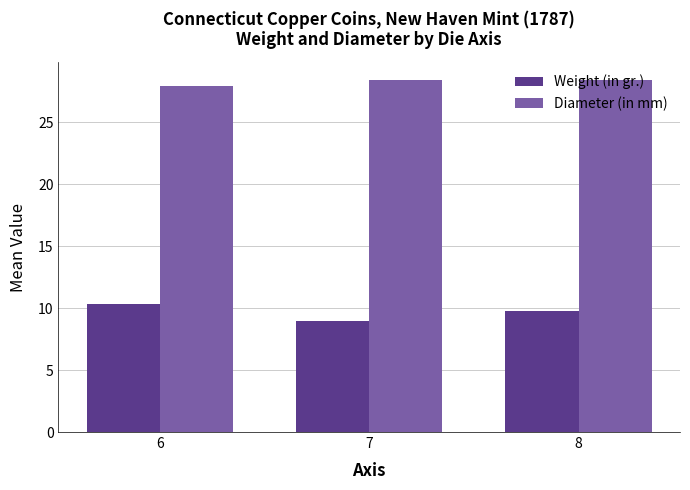

The value of Weight (in gr.) at 7 is 9.0. True or false?

True